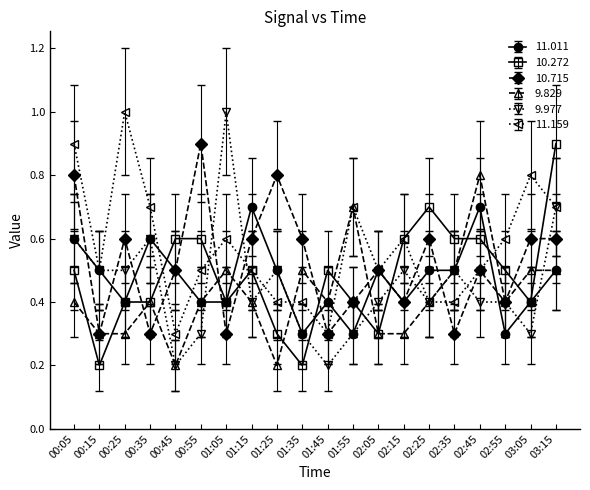

Which series has the largest total across all categories?

11.159